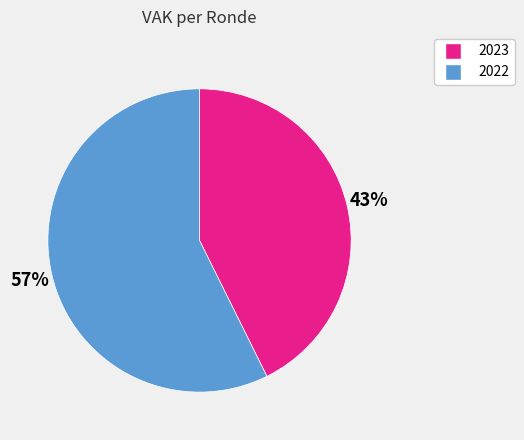

Combined, do 2022 and 2023 account for over 50%?

Yes